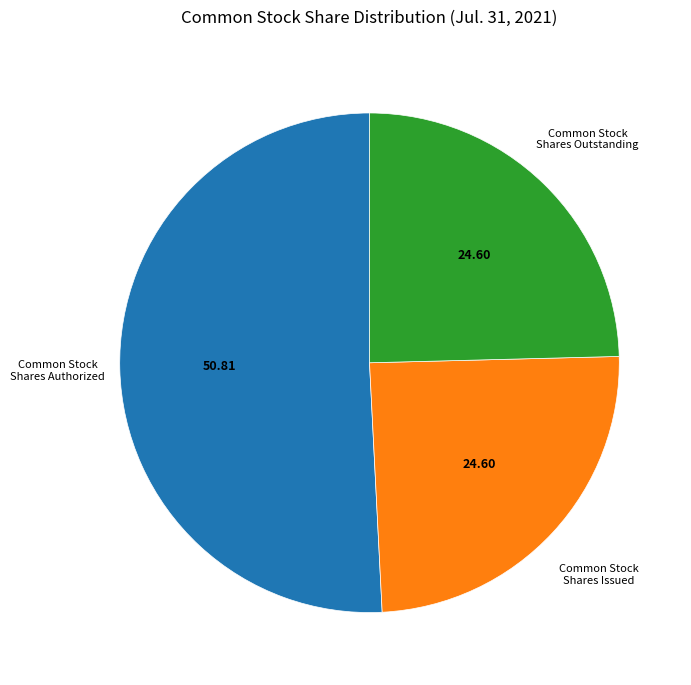

Which slice is the largest?

Common Stock Shares Authorized